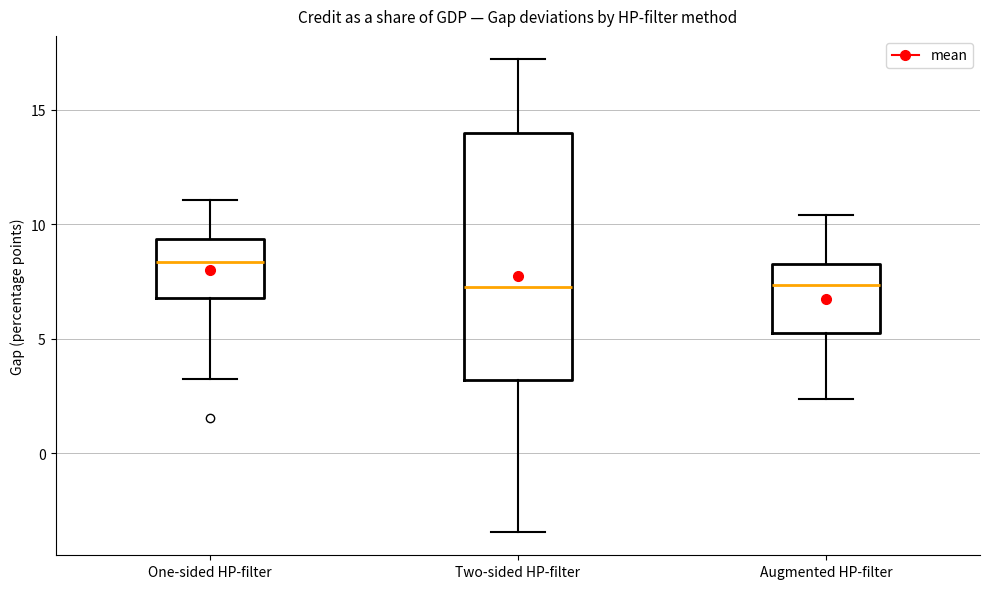

Where does the upper whisker of the box for Two-sided HP-filter end on the y-axis? The values are not printed on the chart, so give them approximately, as read against the axis.

17.0